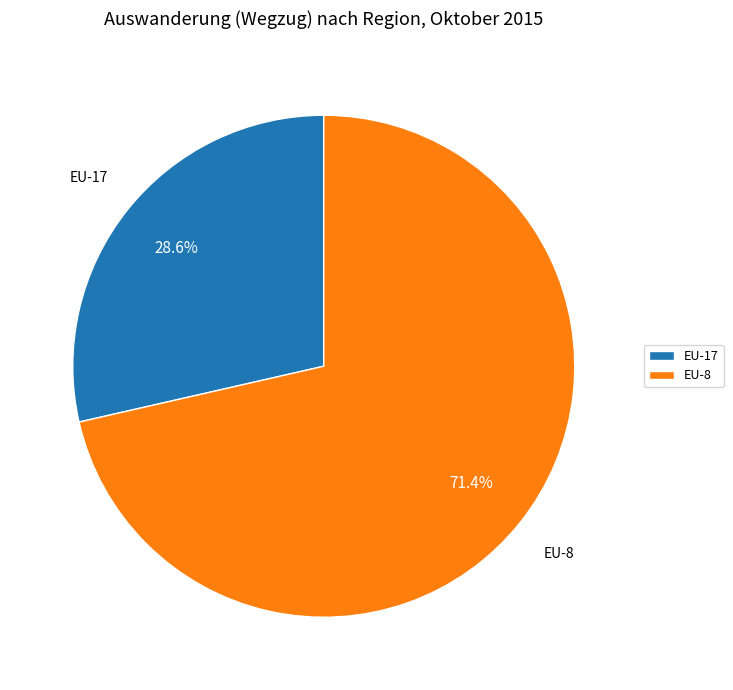

Approximately how many times larger is the value at EU-17 compared to EU-8?

0.4